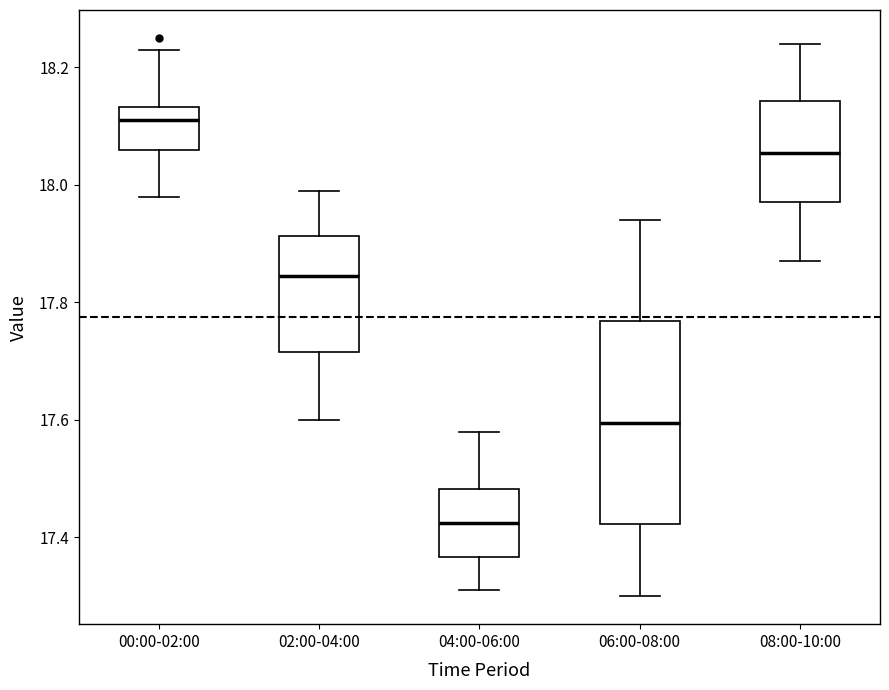

Reading left to right, read every box against the y-axis: the position of its median line, the range the box covers, and the ends of its whiskers. The values are not printed on the chart, so give them approximately, as read against the axis.

00:00-02:00: median 18.12, box 18.06 to 18.14, whiskers 17.98 to 18.24
02:00-04:00: median 17.84, box 17.72 to 17.92, whiskers 17.60 to 18.00
04:00-06:00: median 17.42, box 17.36 to 17.48, whiskers 17.32 to 17.58
06:00-08:00: median 17.60, box 17.42 to 17.76, whiskers 17.30 to 17.94
08:00-10:00: median 18.06, box 17.98 to 18.14, whiskers 17.88 to 18.24